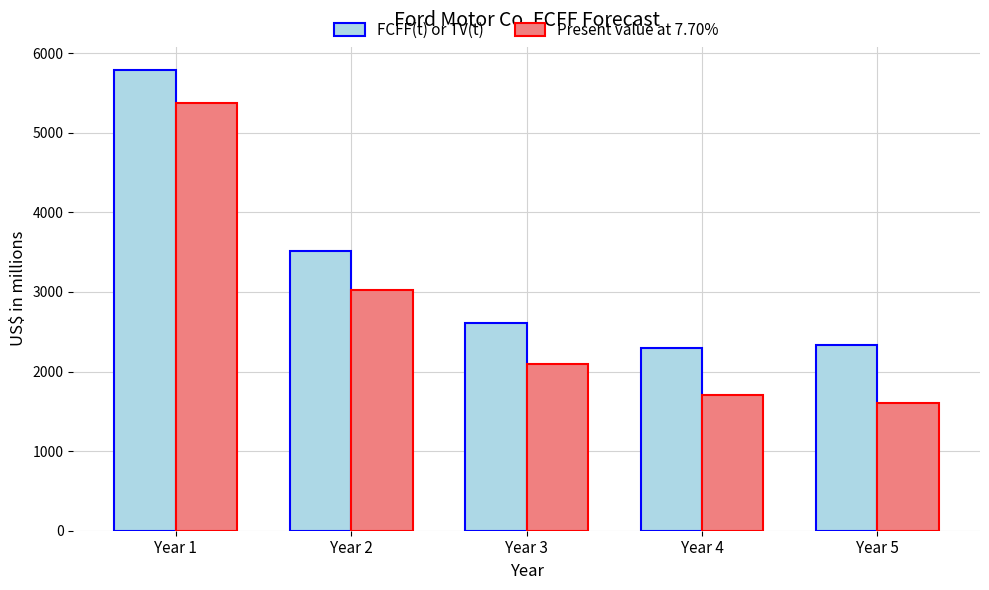

What value does the Present value at 7.70% series have at Year 4?

1708